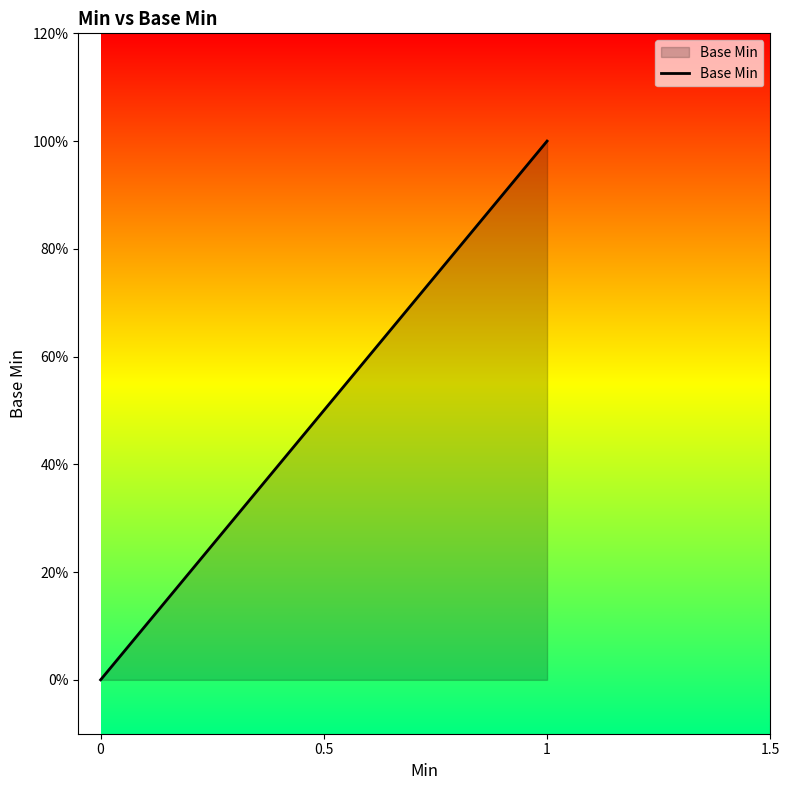

The value at 1 is 2. True or false?

False